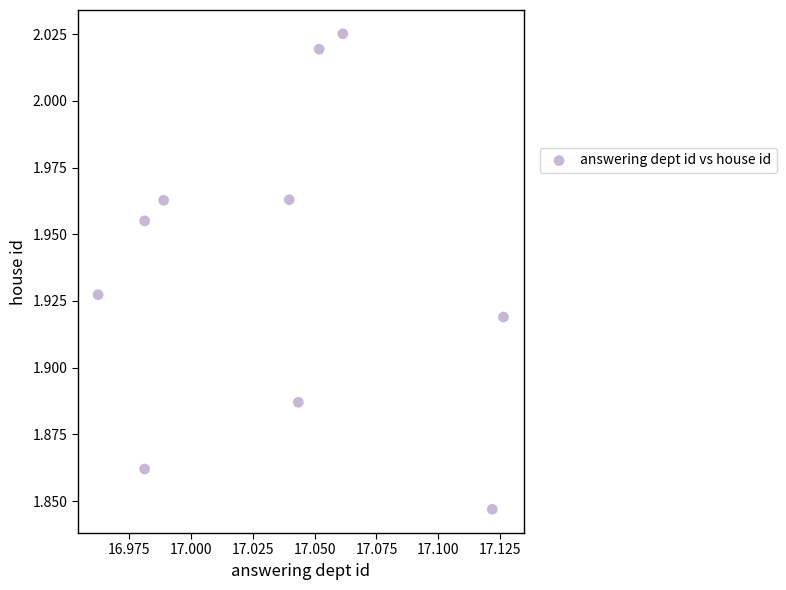

What is the average X value?

17.0